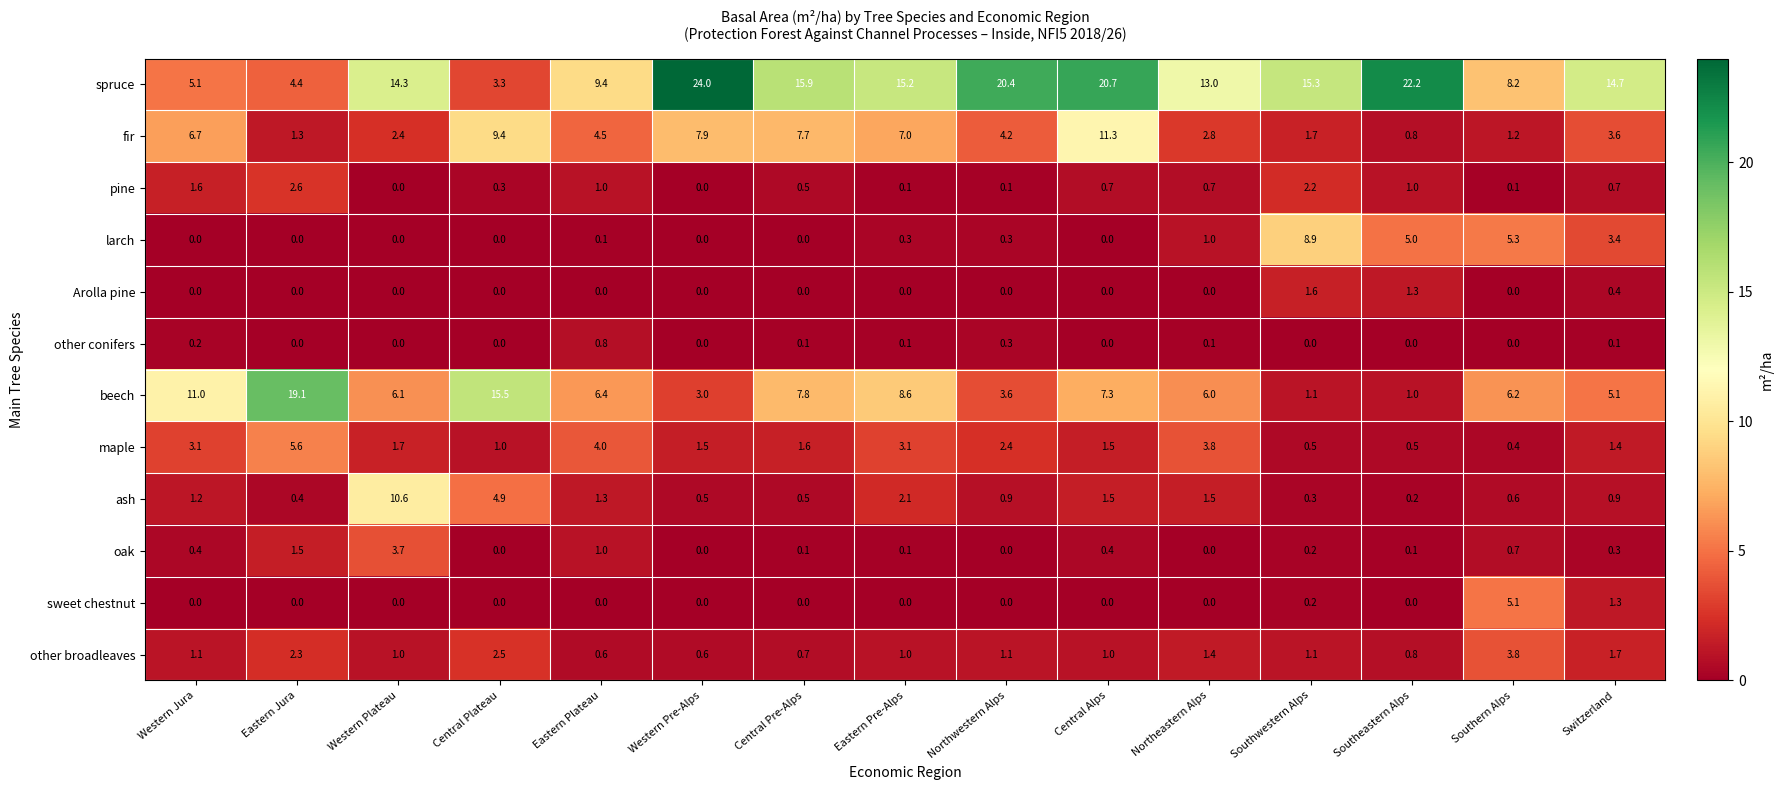

What is the greatest value displayed?

24.0